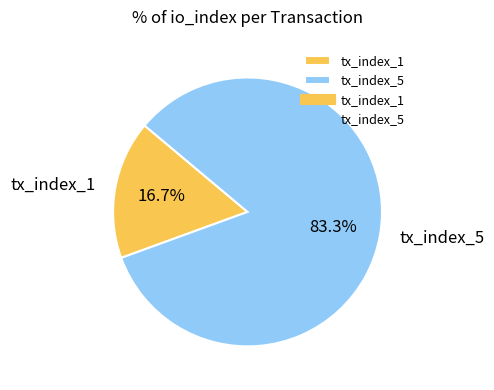

Count the number of slices in the pie.

2